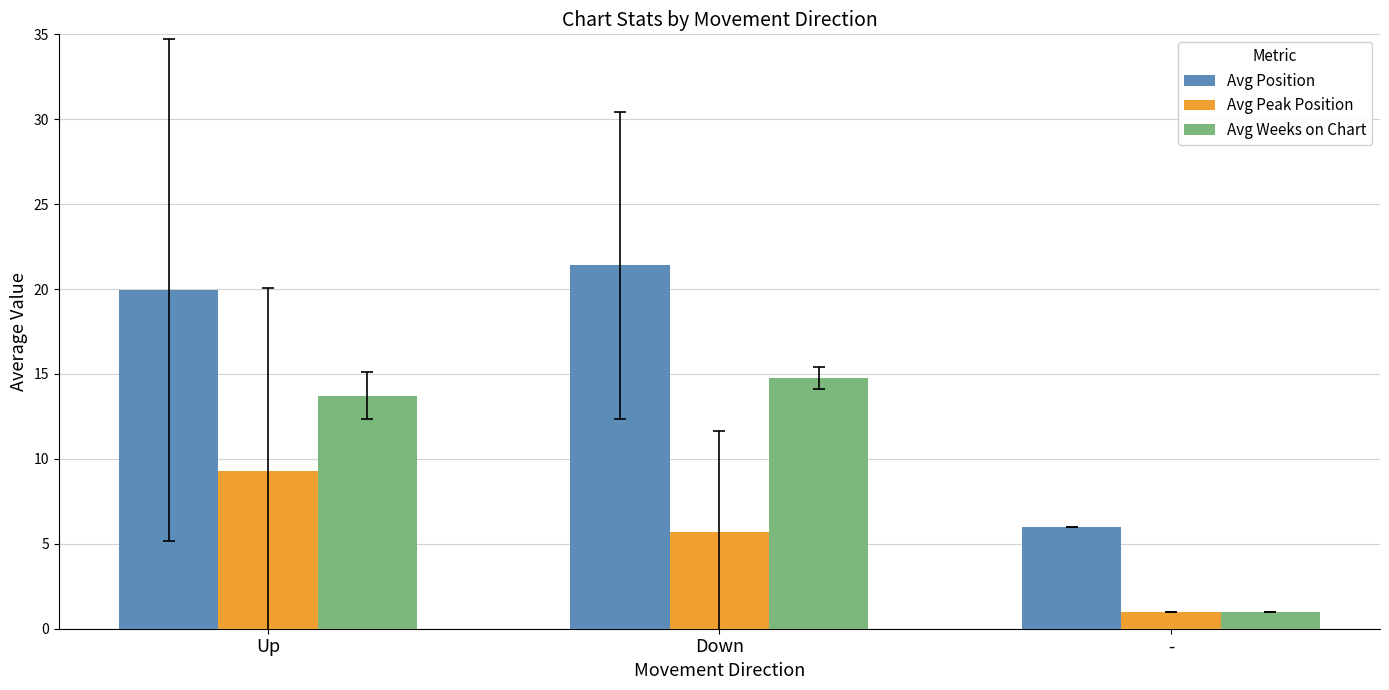

What is the label of the 1st bar from the left?

Up